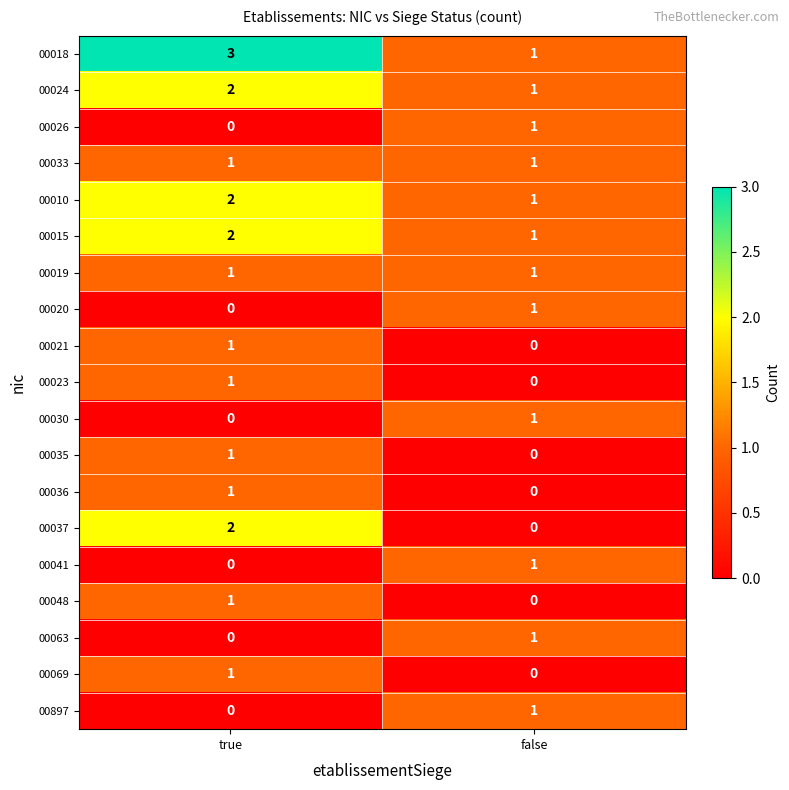

List the labels in order of 00023 value, largest first.

true, false